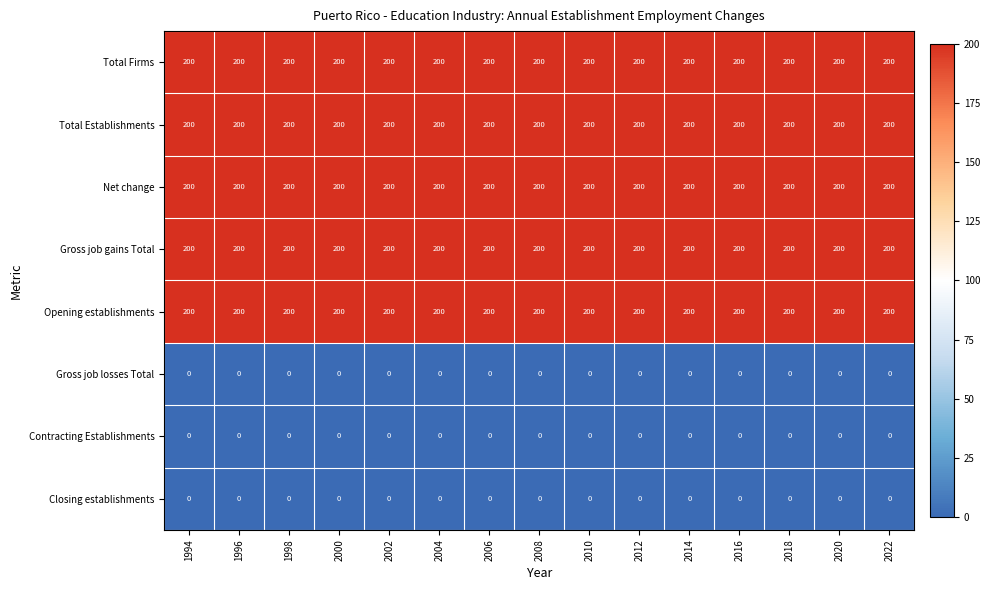

How many data points does each series have?

15